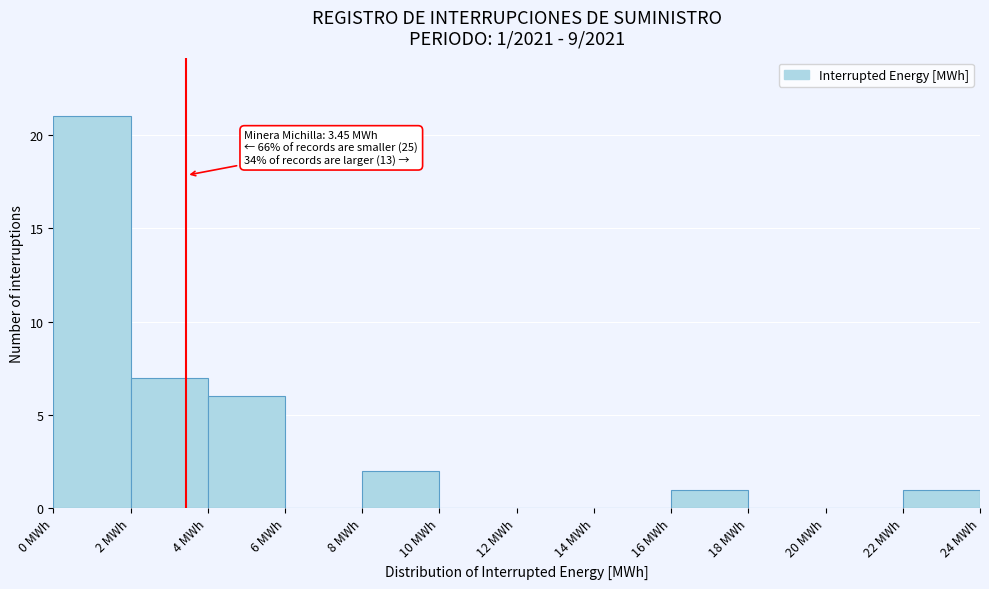

Over which range of the x-axis is the bar tallest?

0 to 2